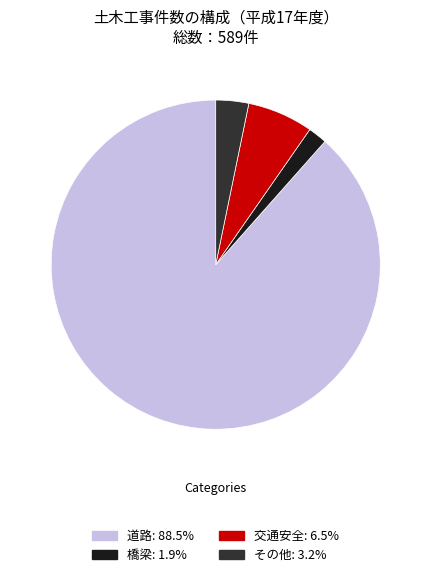

Is there any slice that represents more than half of the pie?

Yes